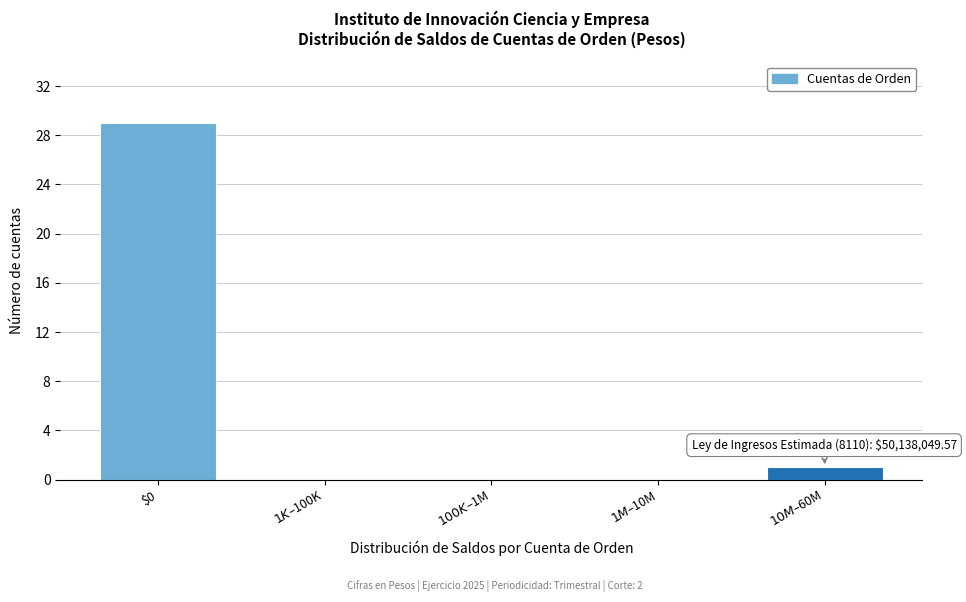

What is the maximum value shown in the chart?

29